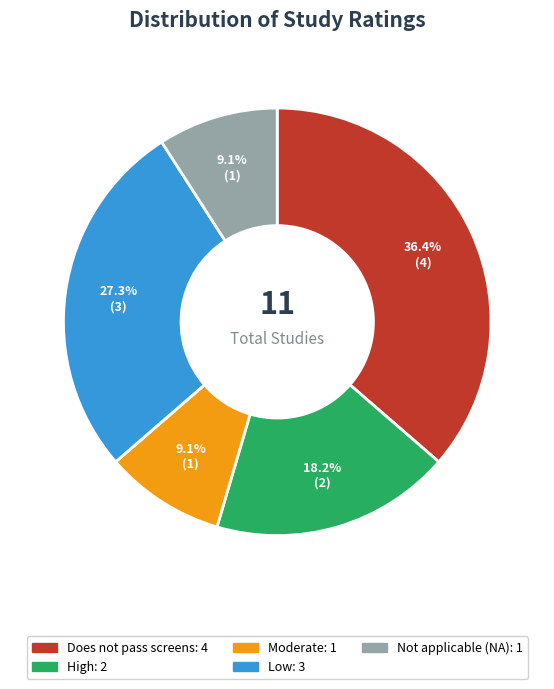

Does Not applicable (NA) account for over 50% of the chart?

No